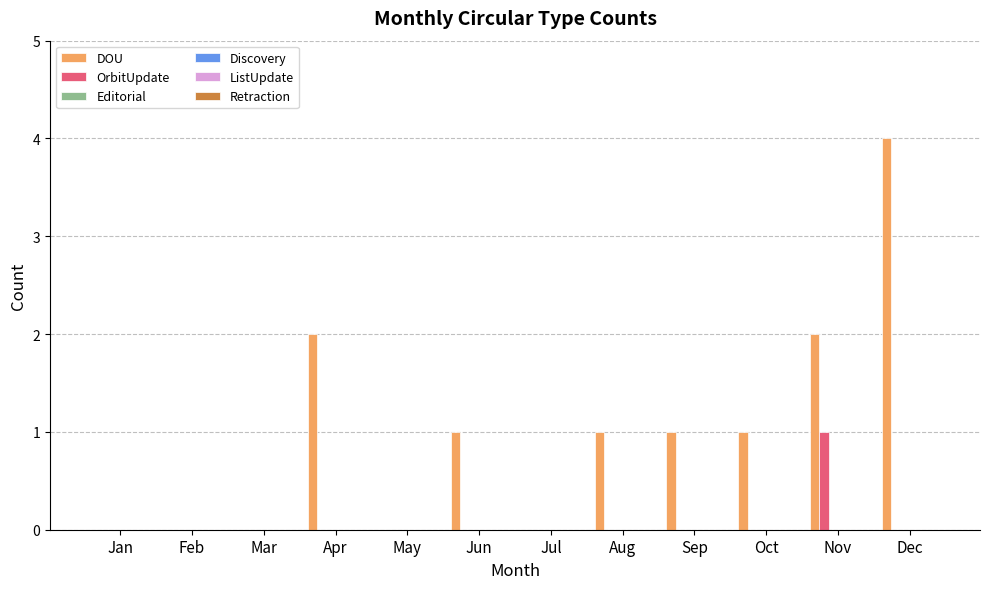

Which series has the largest total across all categories?

DOU